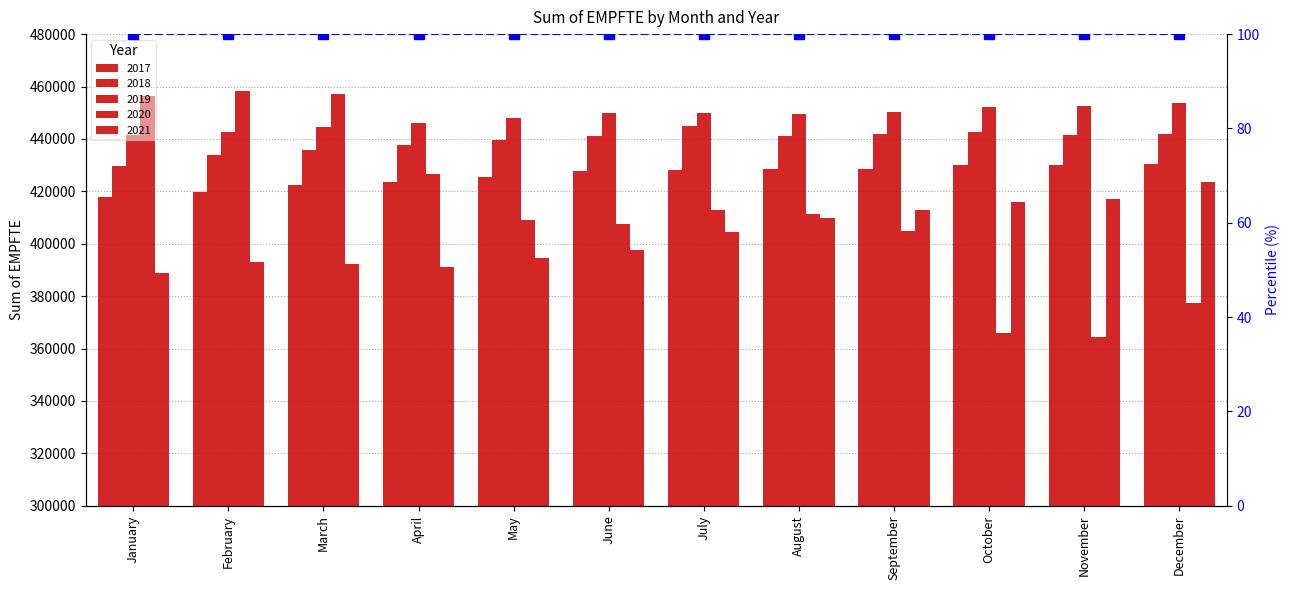

Between February and April, which series saw the biggest shift?

2020